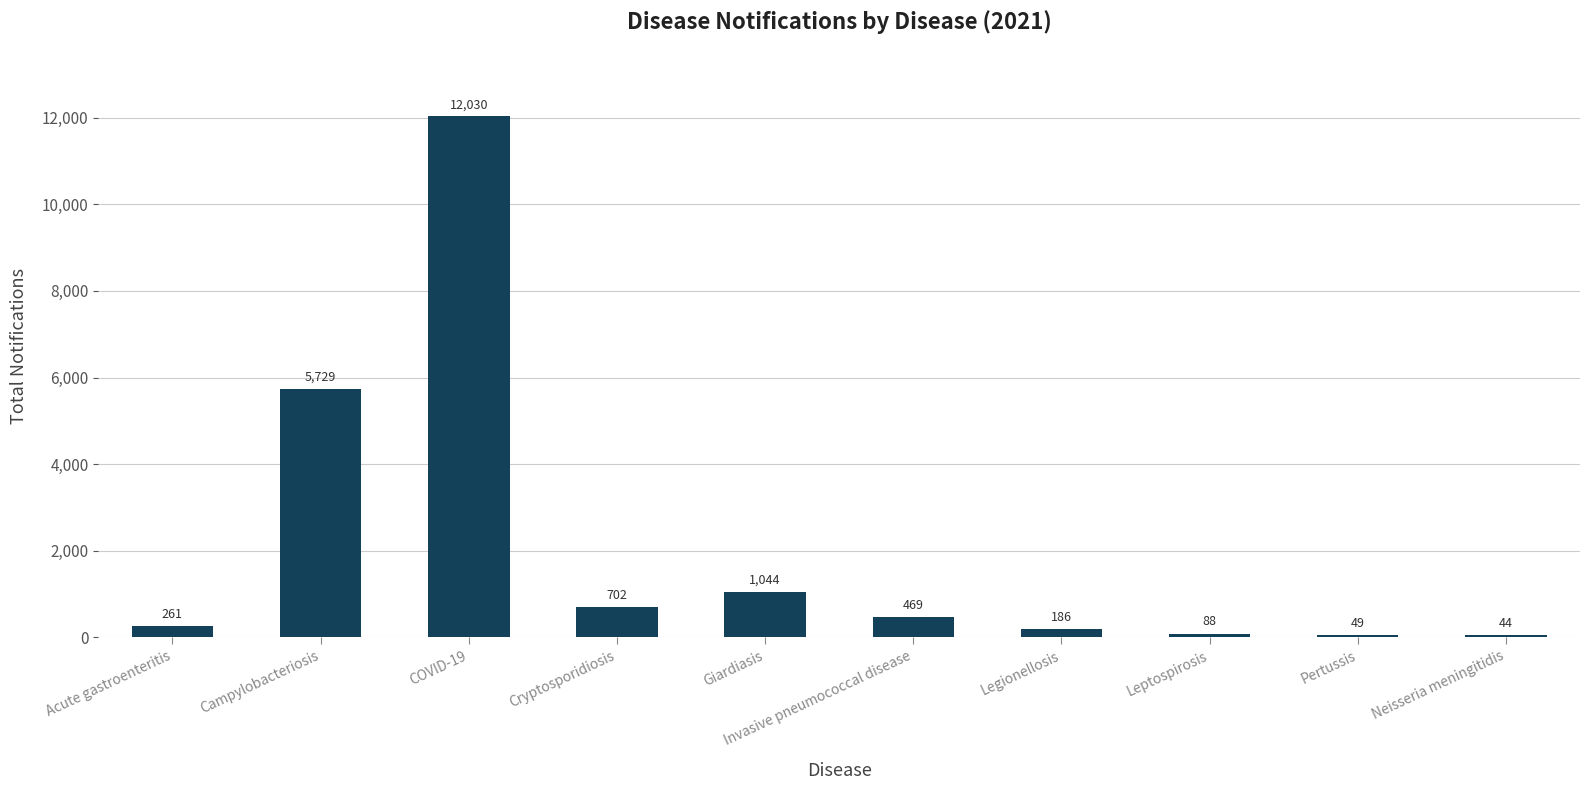

What position from the right is Giardiasis?

6